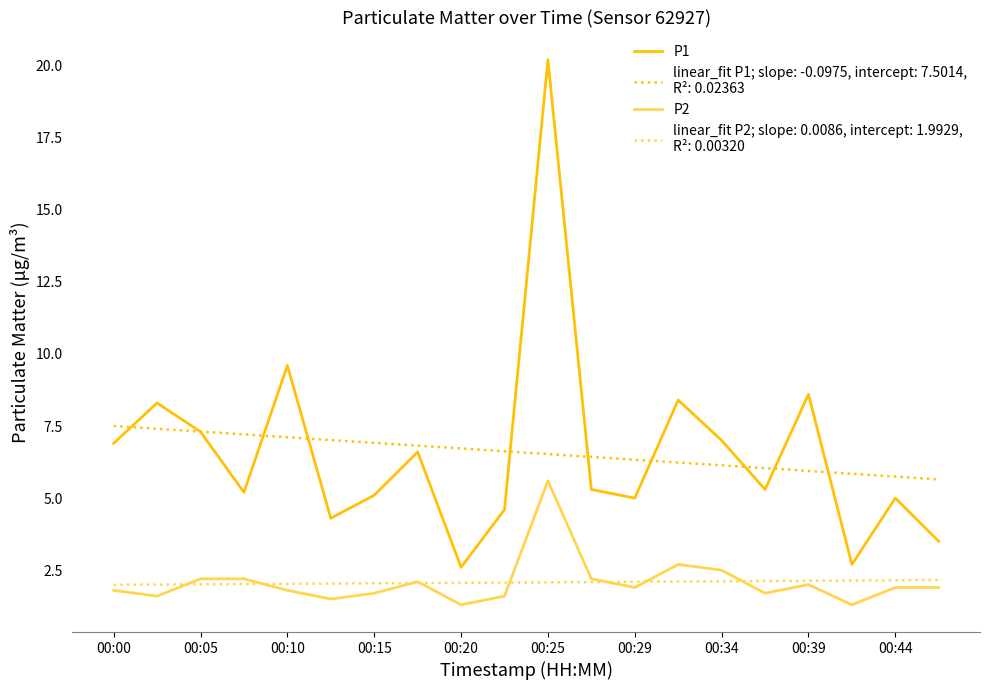

What is the maximum value shown in the chart?

20.2